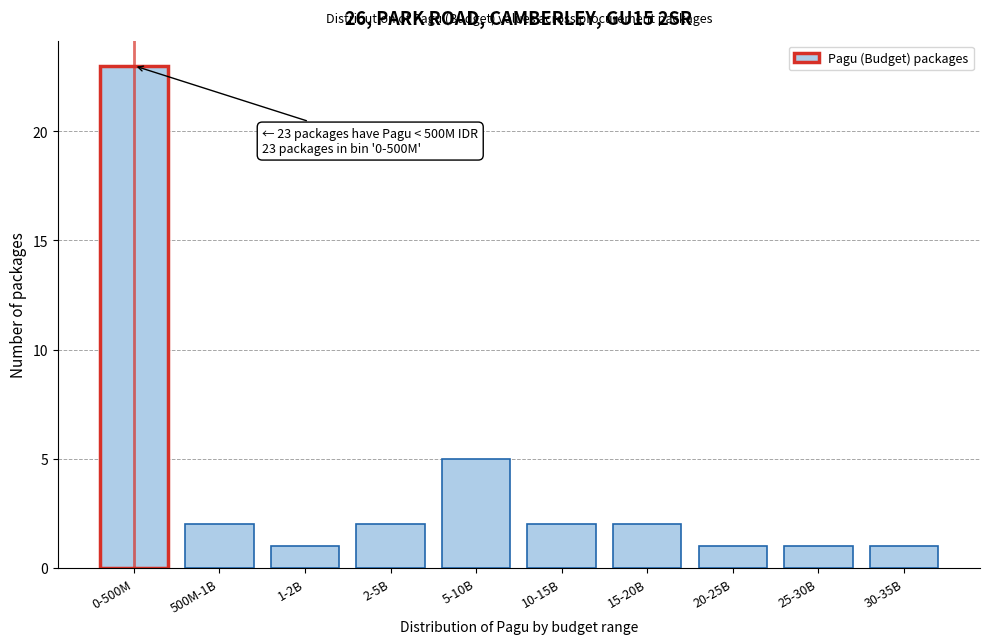

Reading left to right, extract all data points from this chart.

0-500M=23	500M-1B=2	1-2B=1	2-5B=2	5-10B=5	10-15B=2	15-20B=2	20-25B=1	25-30B=1	30-35B=1